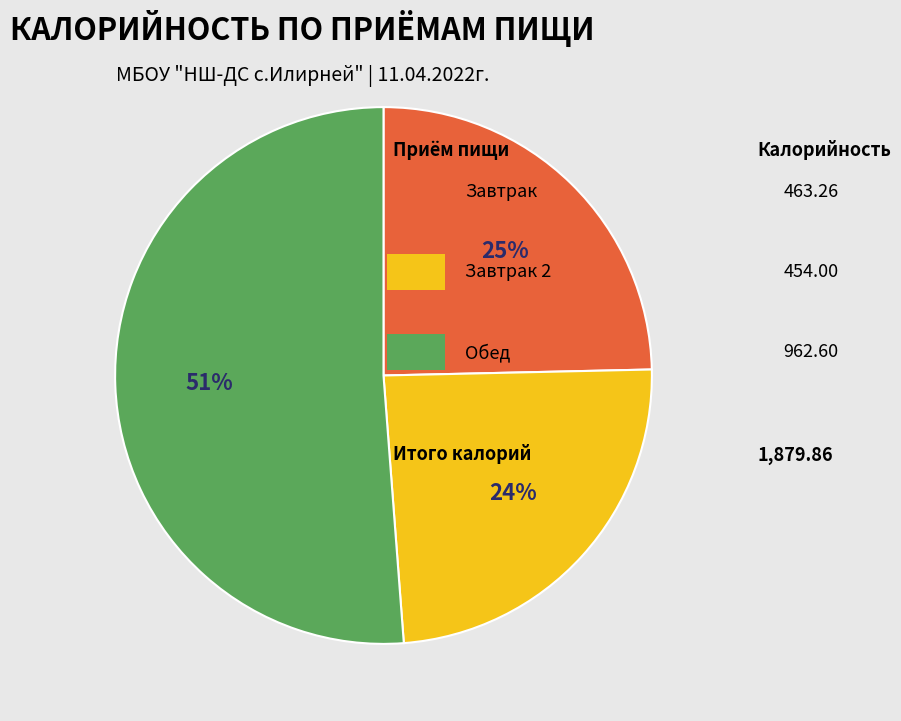

To the nearest percent, what is the difference between the largest and smallest slice percentages?

27%